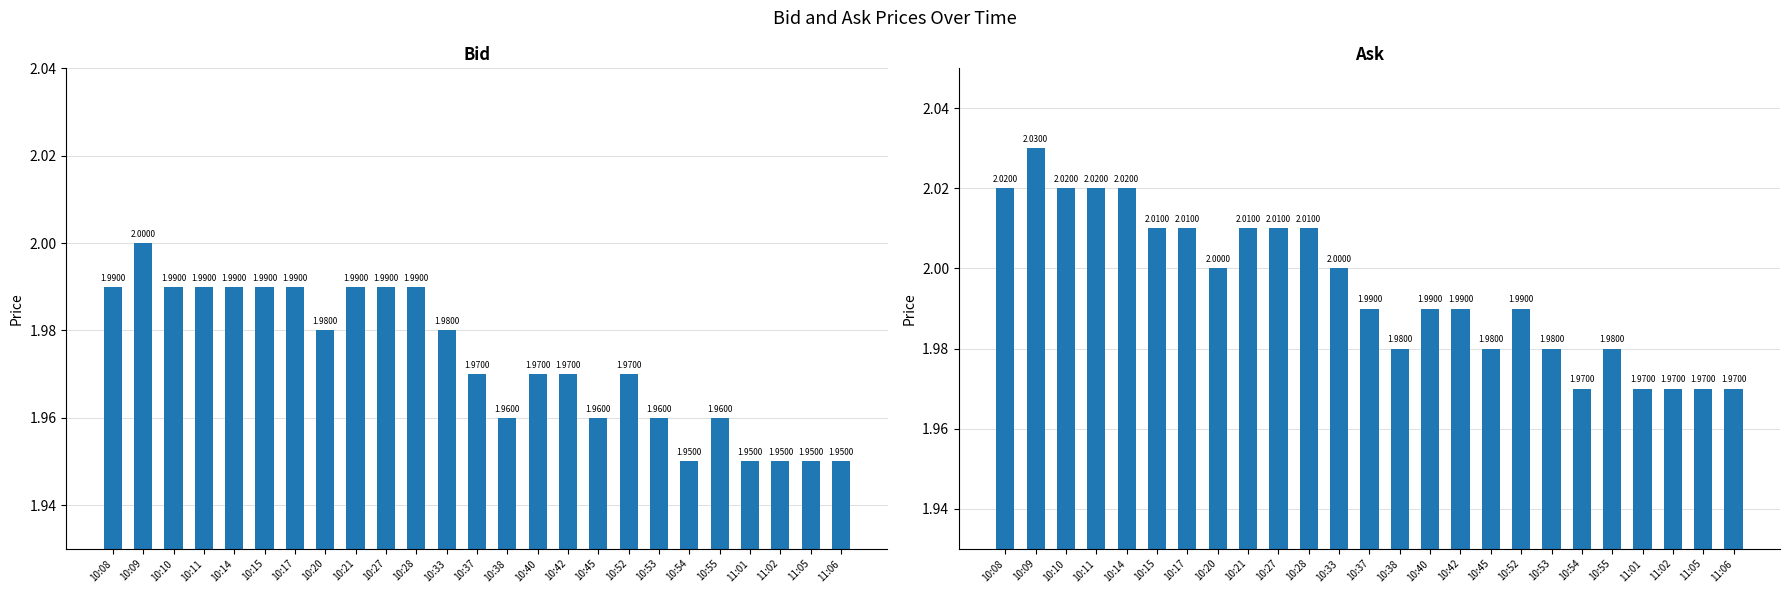

Is it true that Ask equals 1.0 at 10:55?

False